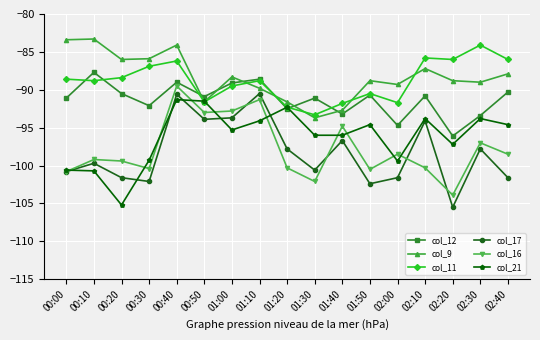

What value does the col_16 series have at 00:20?

-99.4